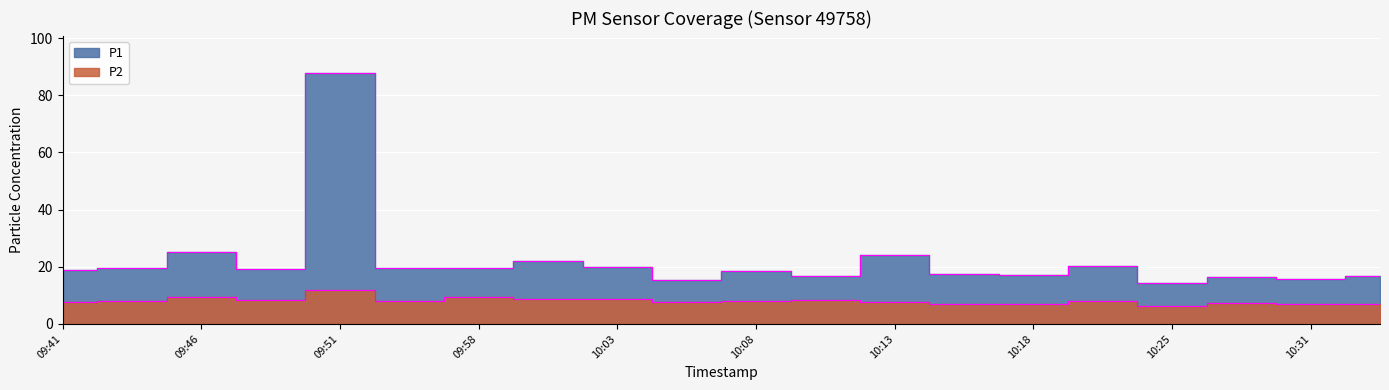

What is the total value across all series at 10:13?

31.8